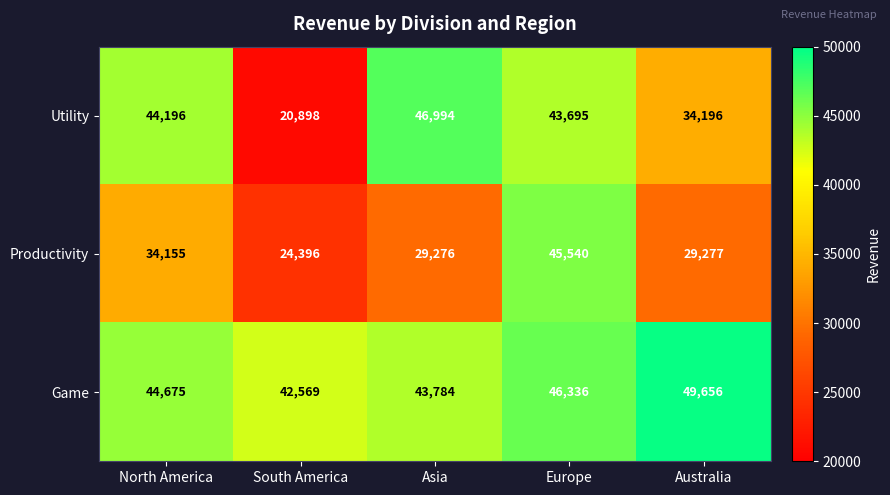

List the series in order of their overall mean, highest first.

Game, Utility, Productivity